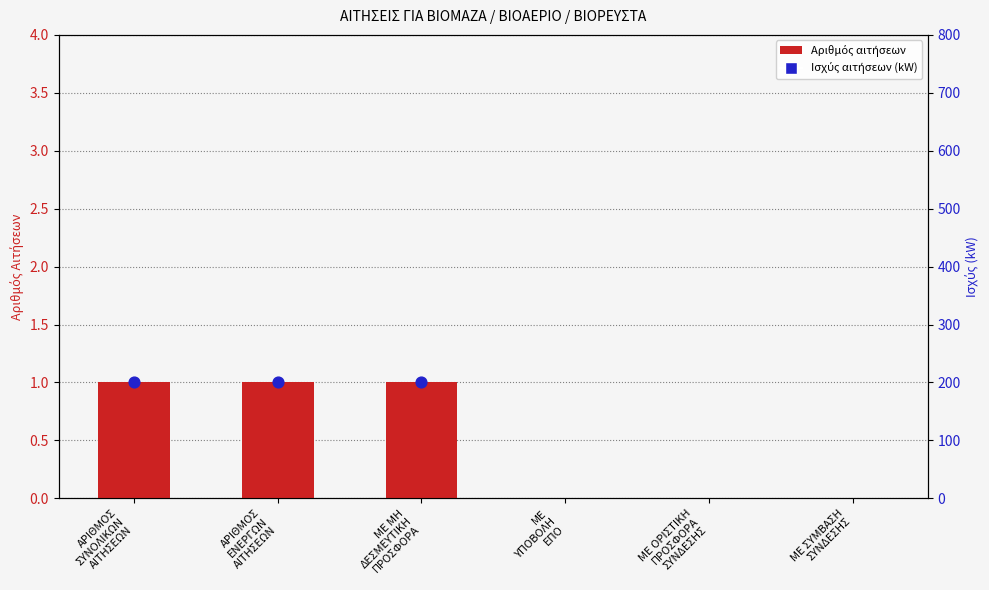

Which has a higher value, ΑΡΙΘΜΟΣ
ΣΥΝΟΛΙΚΩΝ
ΑΙΤΗΣΕΩΝ or ΜΕ
ΥΠΟΒΟΛΗ
ΕΠΟ?

ΑΡΙΘΜΟΣ
ΣΥΝΟΛΙΚΩΝ
ΑΙΤΗΣΕΩΝ